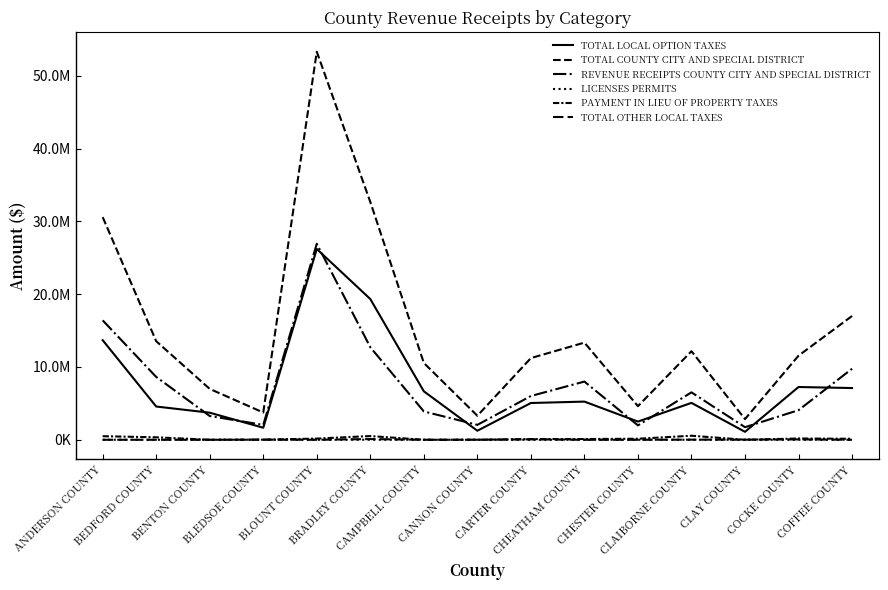

True or false: REVENUE RECEIPTS COUNTY CITY AND SPECIAL DISTRICT has a value of 8630161.3 at BEDFORD COUNTY.

True